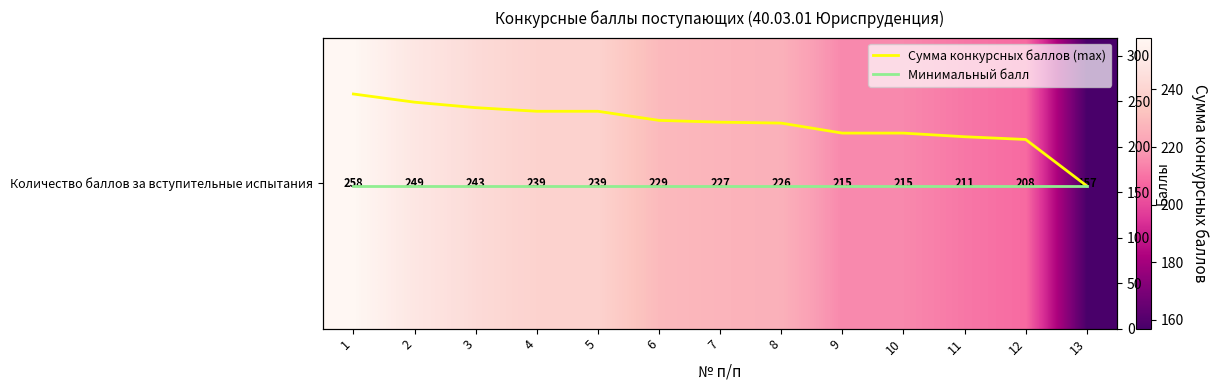

At which label does Количество баллов за вступительные испытания first exceed 227?

1